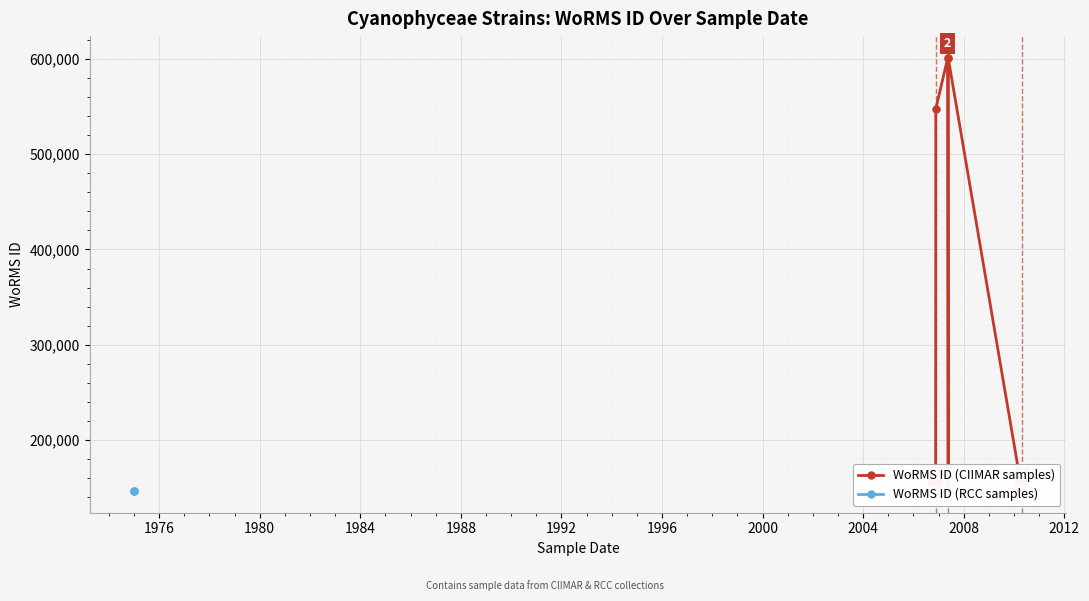

What is the minimum value shown in the chart?

146627